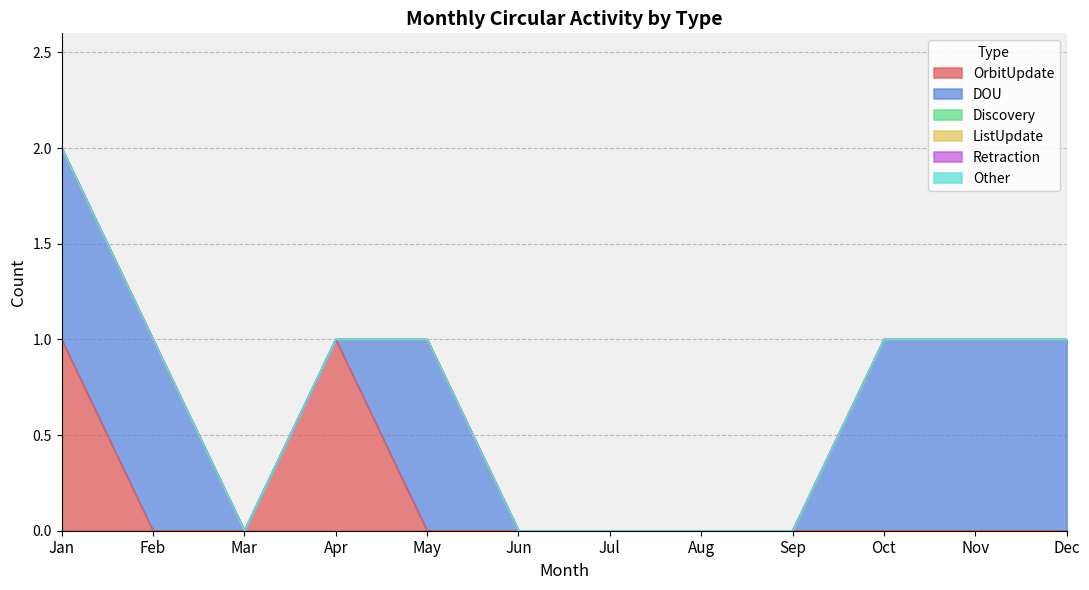

The value of Discovery at Aug is 0. True or false?

True